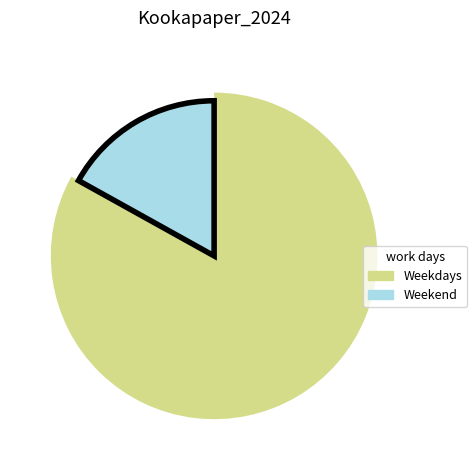

To the nearest percent, what percentage of the pie is Sat?

17%